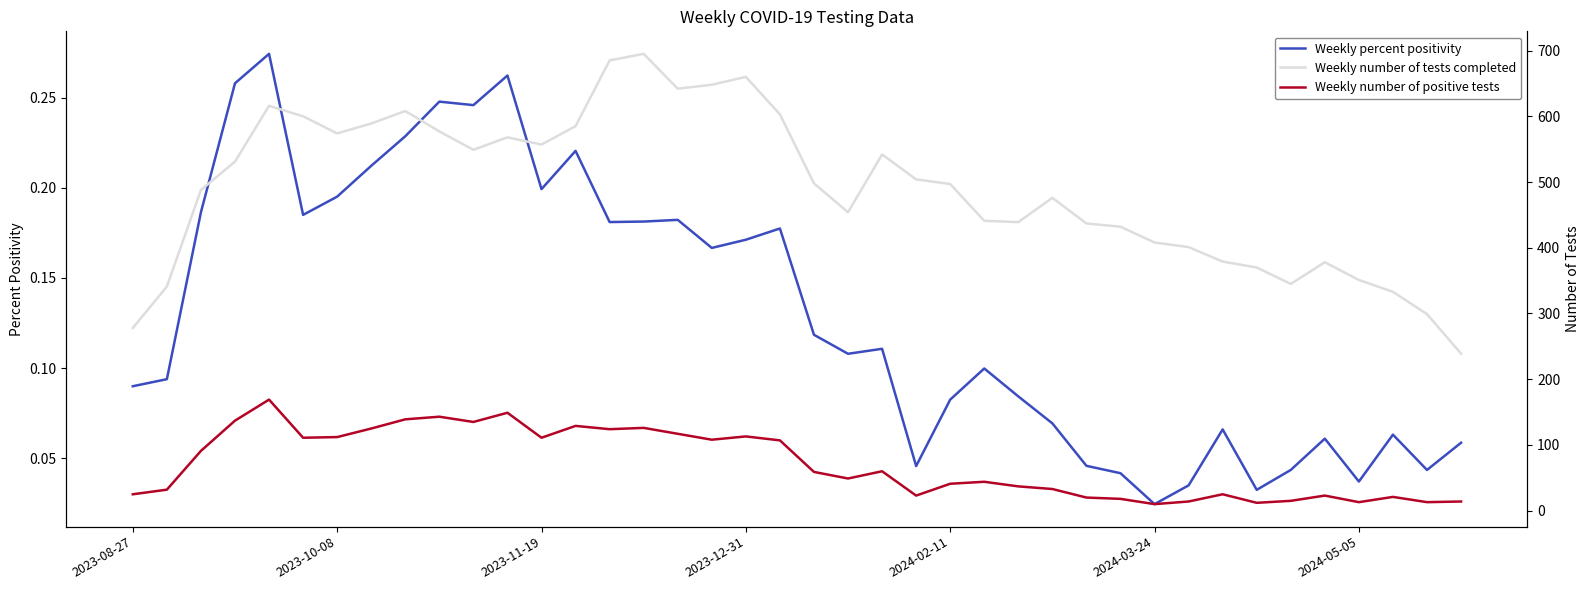

What is the total value across all series at 11?

717.3